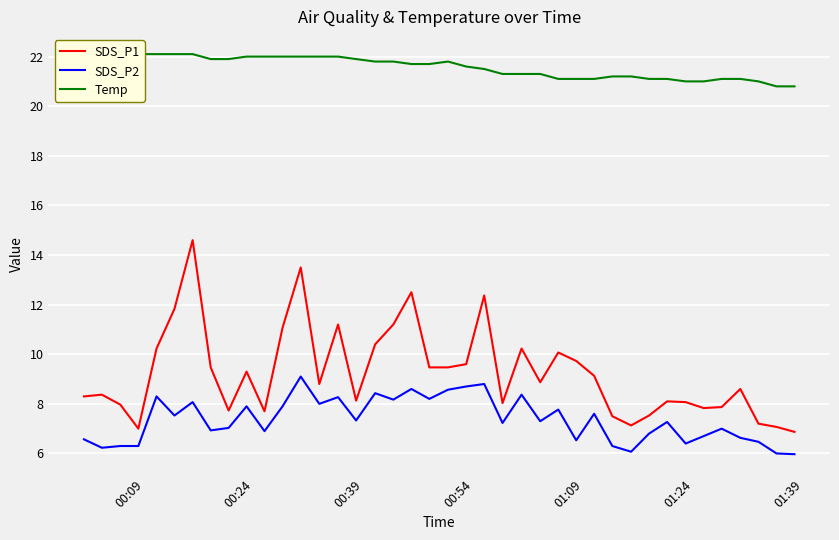

Count the number of categories in the chart.

40